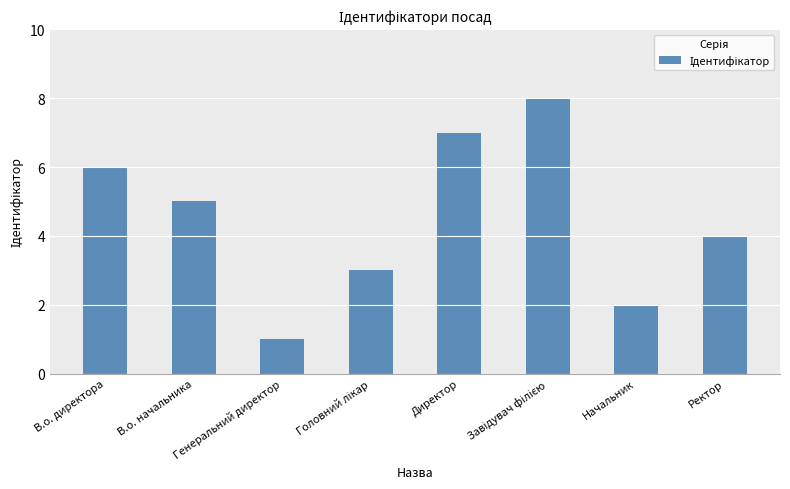

What is the difference between the maximum and minimum values?

7